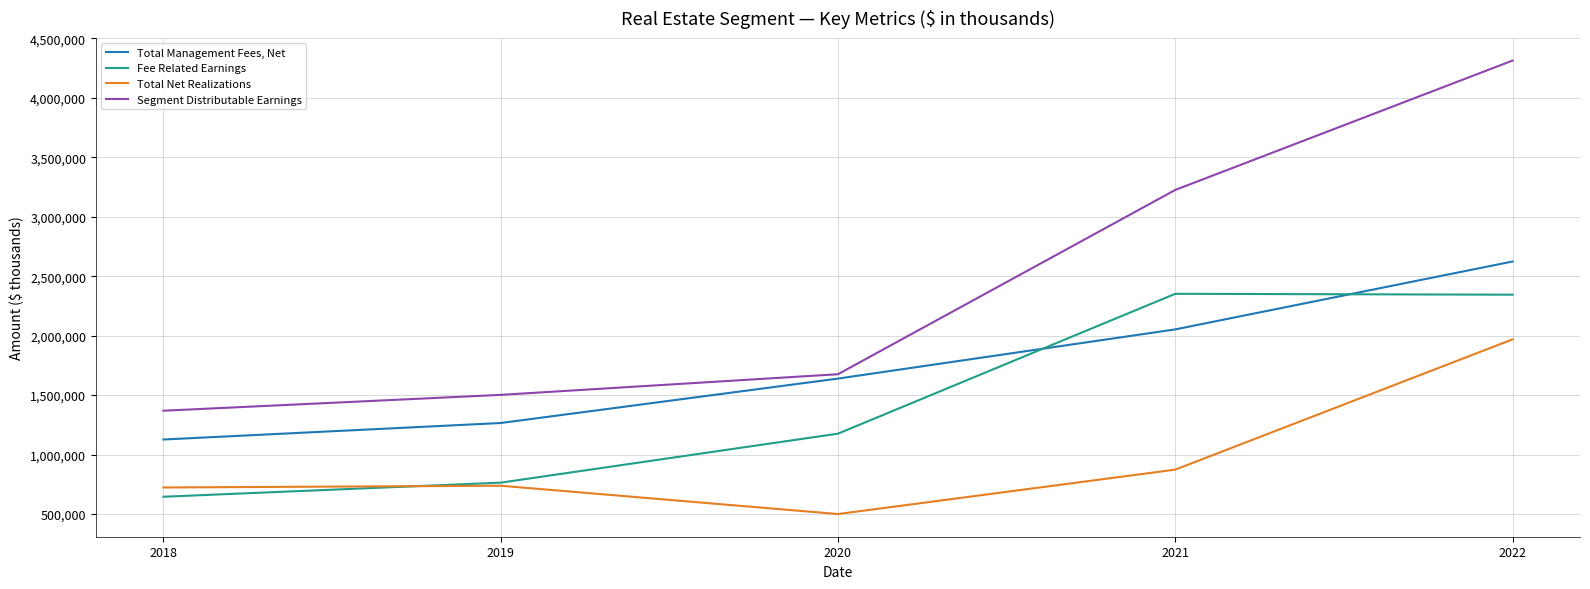

After their last crossing, which series has the higher values: Fee Related Earnings or Total Management Fees, Net?

Total Management Fees, Net